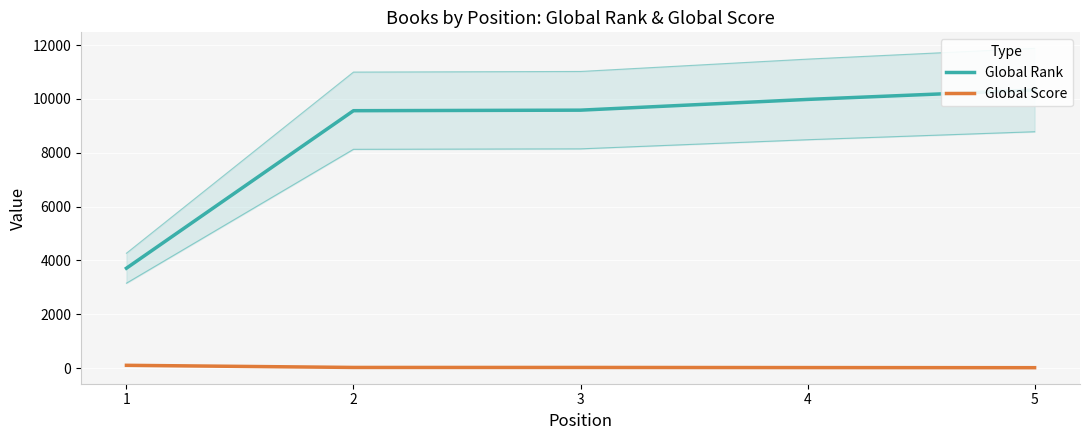

What is the value of the Global Rank point at the 4th from the left?

9981